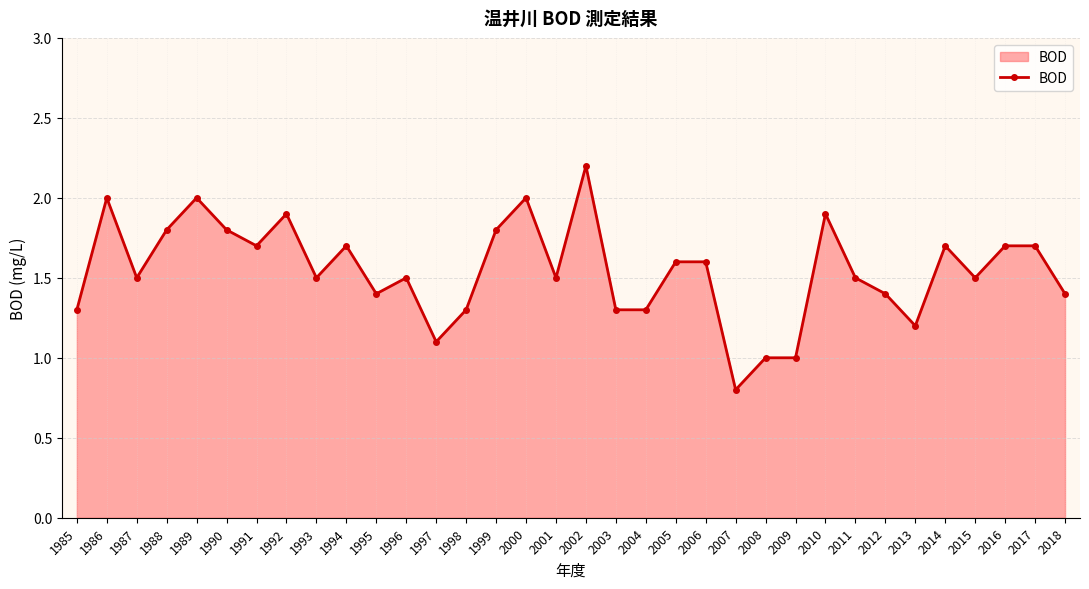

How many series are shown in this chart?

1